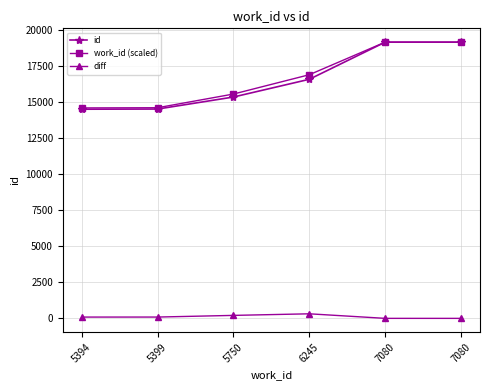

What is the approximate value of work_id (scaled) at 5750?

15535.6